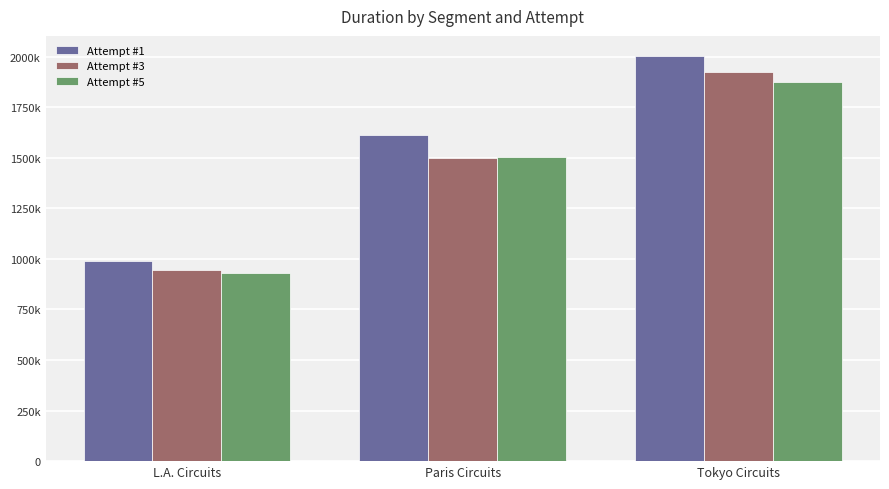

What are all the series names shown in the legend?

Attempt #1, Attempt #3, Attempt #5